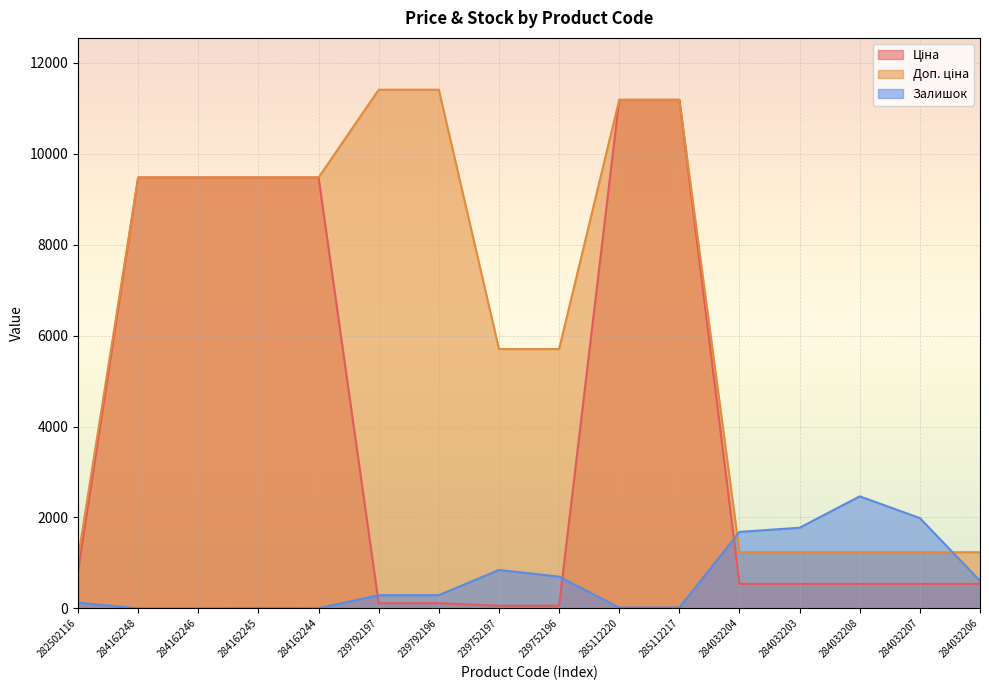

Between 284162246 and 284032204, which series saw the biggest shift?

Ціна